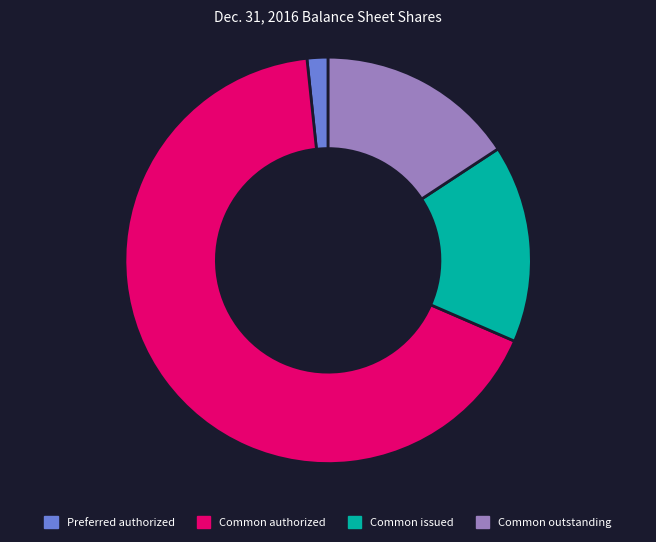

What is the ratio of the value at Common issued to the value at Preferred authorized?

9.4